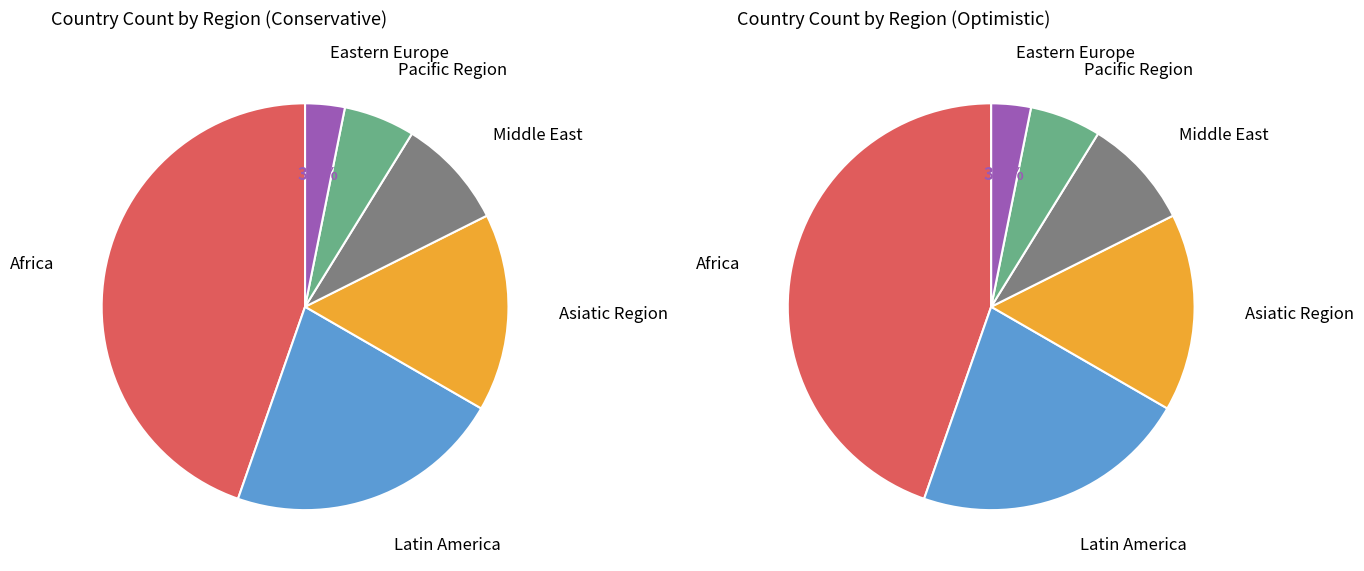

Count the number of slices in the pie.

6